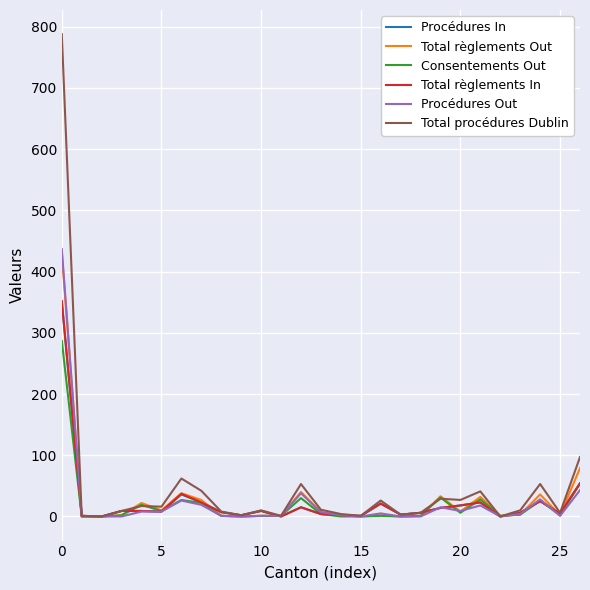

Which series has the largest range (max minus min)?

Total procédures Dublin